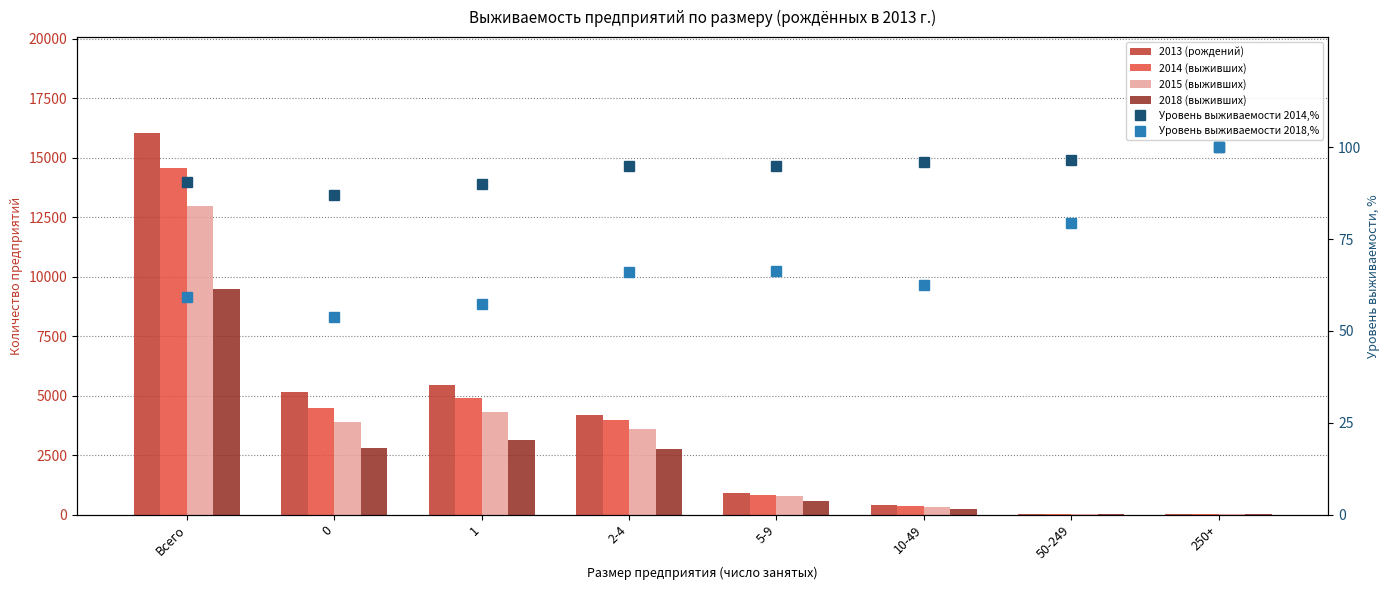

How many groups of bars are there?

8